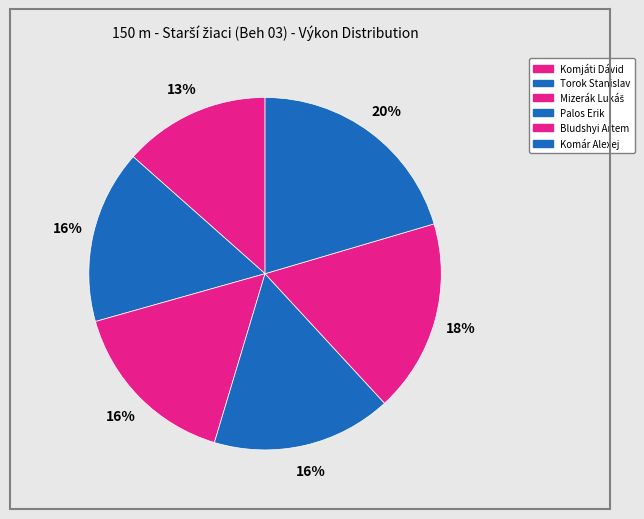

True or false: Bludshyi Artem accounts for 32% of the total.

False